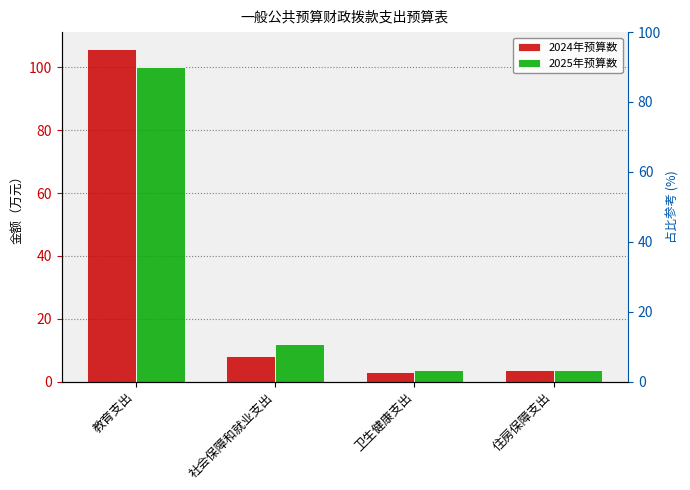

The value of 2024年预算数 at 住房保障支出 is 3.8. True or false?

True